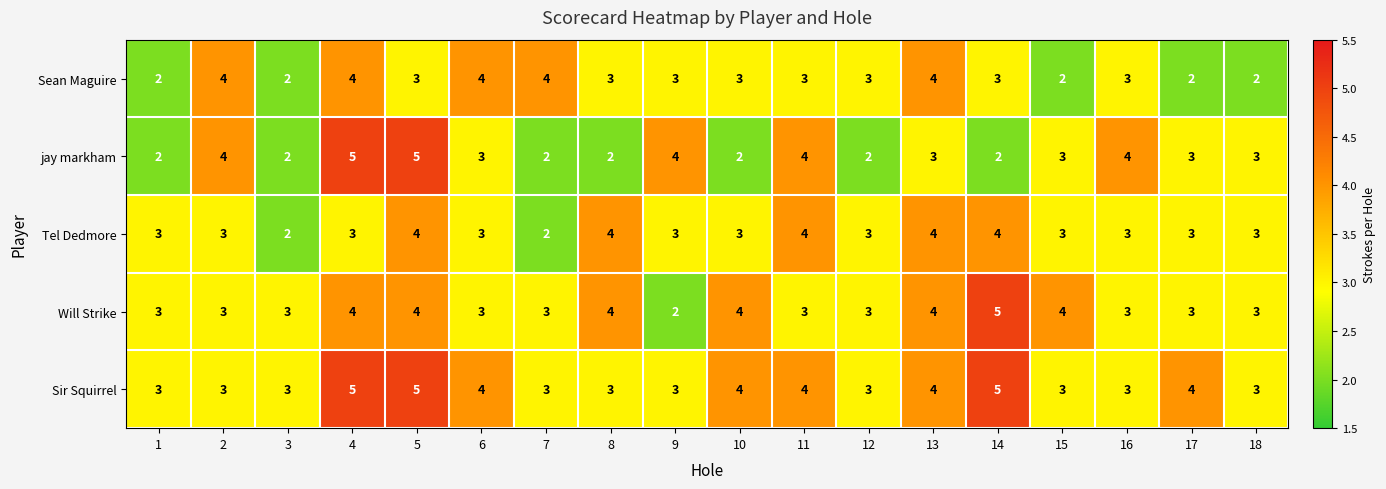

What is the sum of all Tel Dedmore values?

57